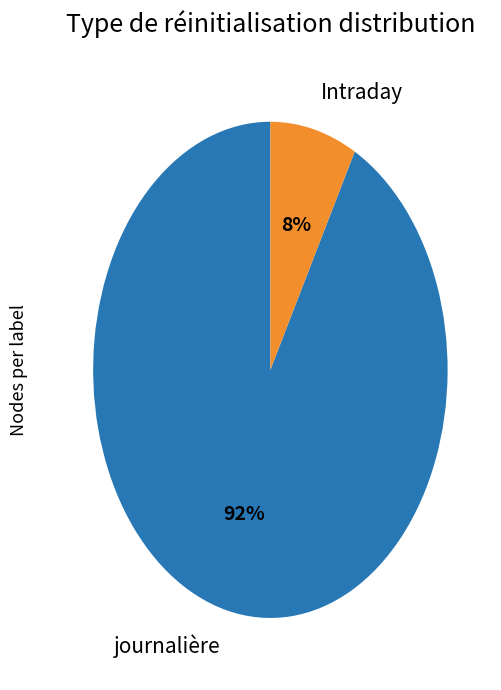

Between Intraday and journalière, which is larger?

journalière